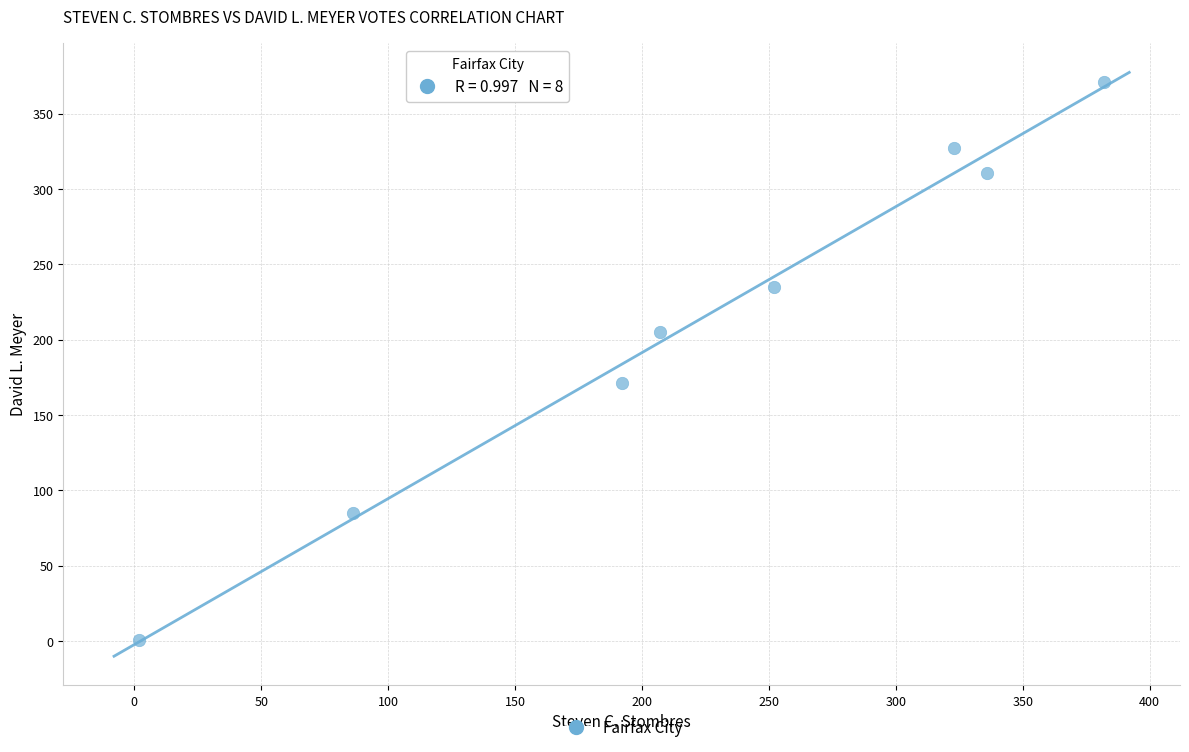

What is the range of X values (max minus min)?

380